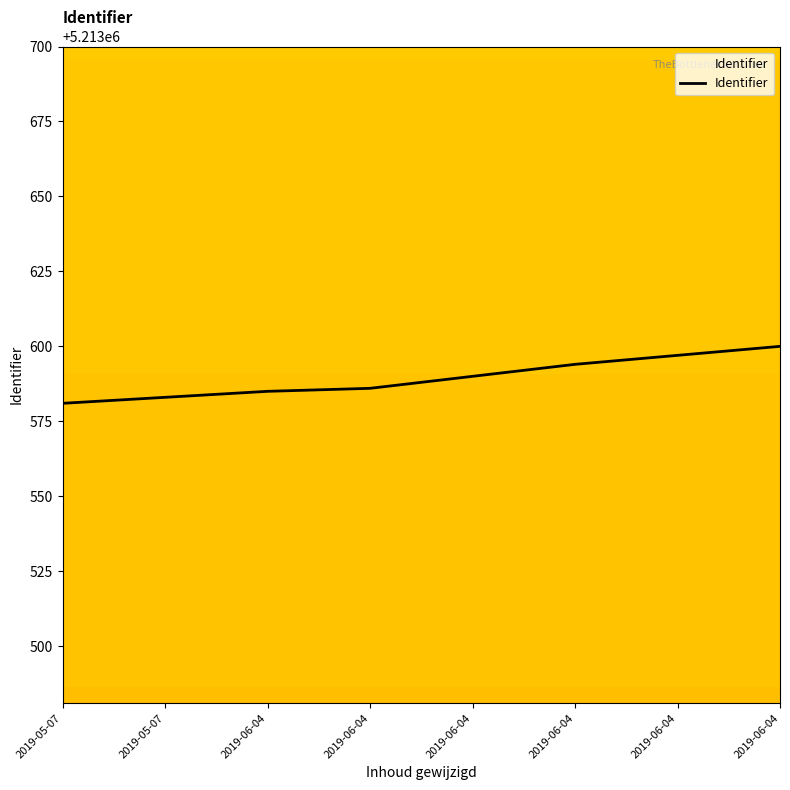

How many distinct data groups are displayed?

1